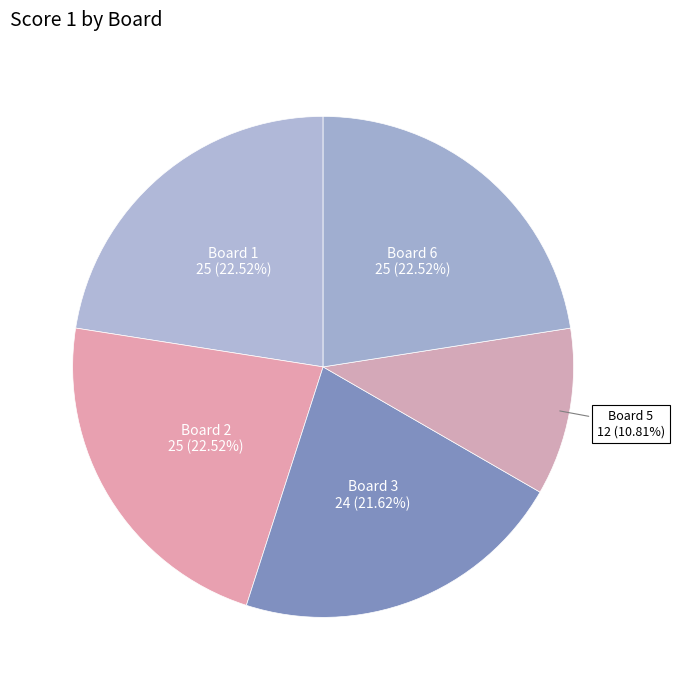

Does any single category account for the majority?

No